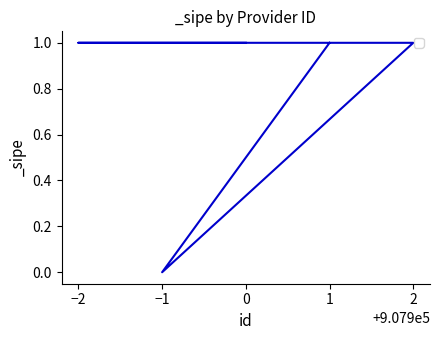

The value at 1 is 1. True or false?

False